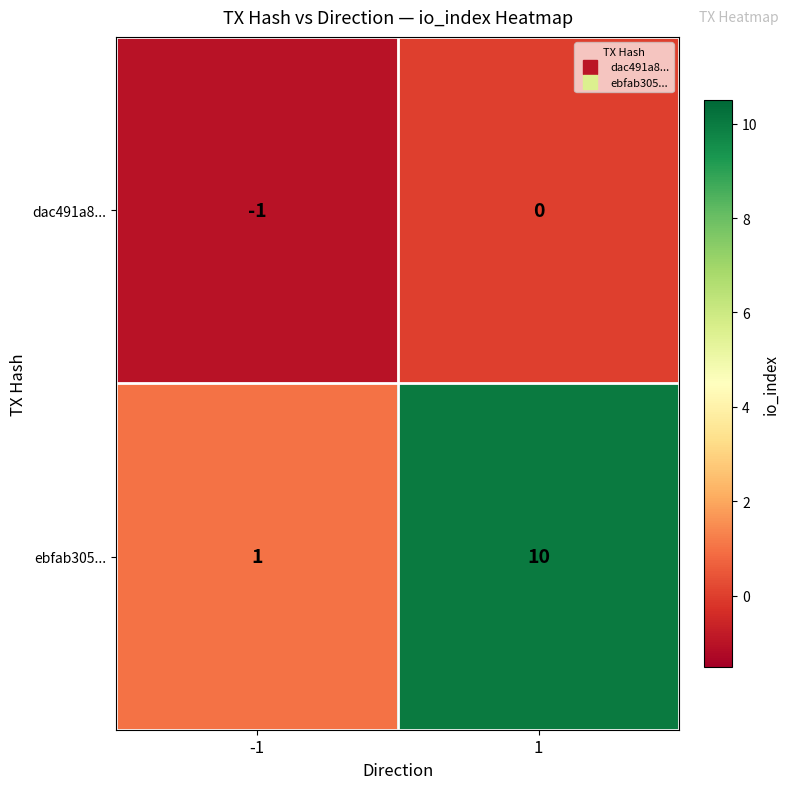

List the series in order of their peak value, highest first.

ebfab305..., dac491a8...